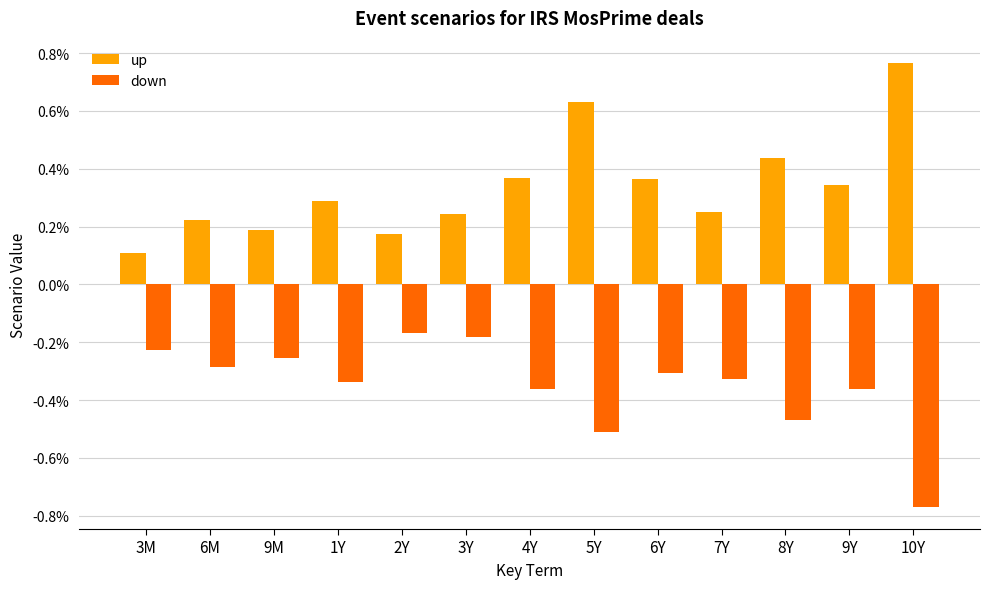

Are the bars horizontal?

No